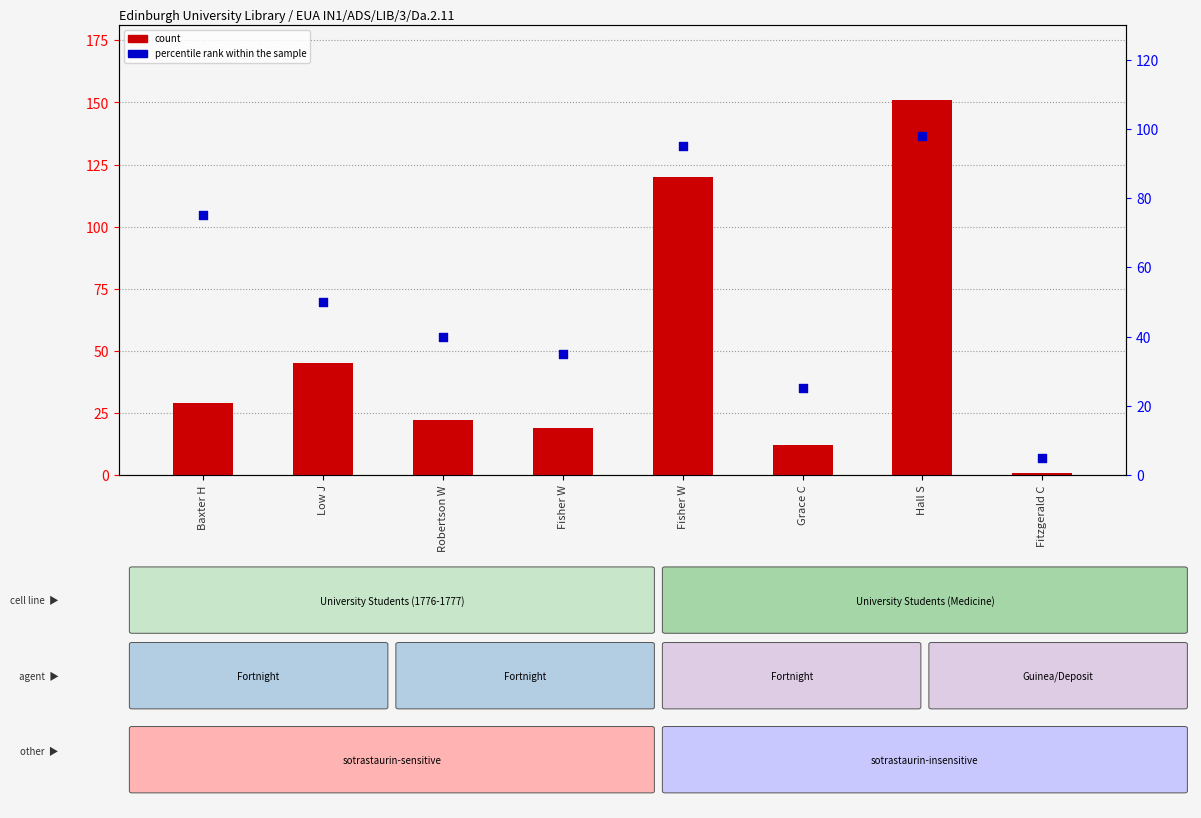

Which series has the largest total across all categories?

percentile rank within the sample